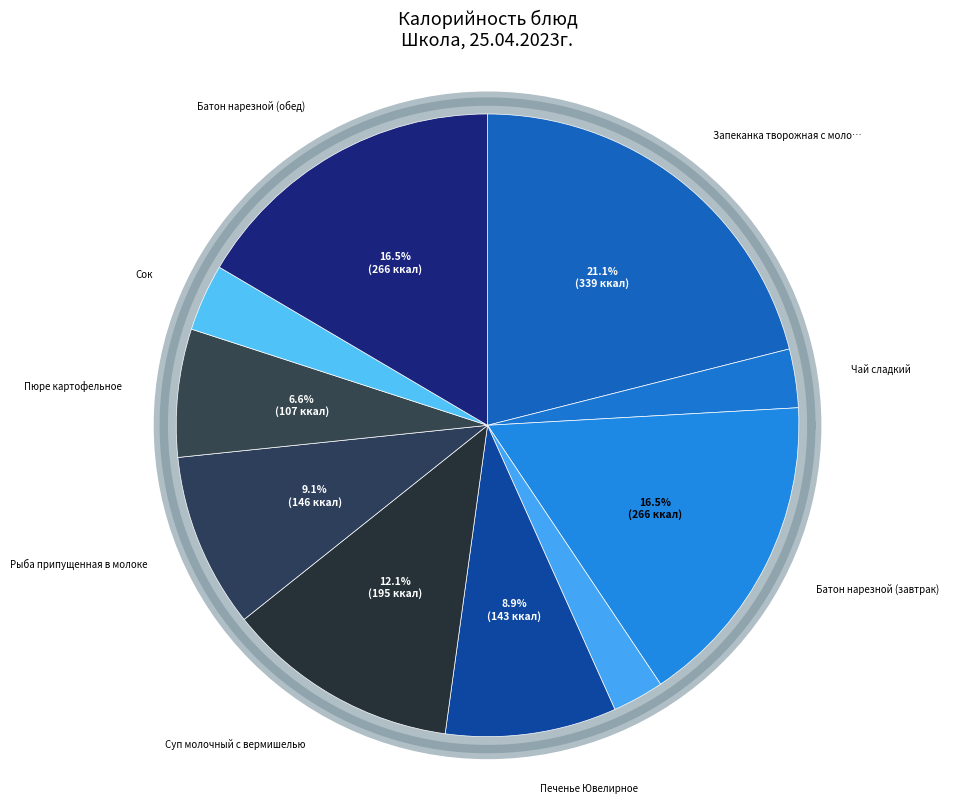

To the nearest percent, what percentage of the pie is Рыба припущенная в молоке?

9%